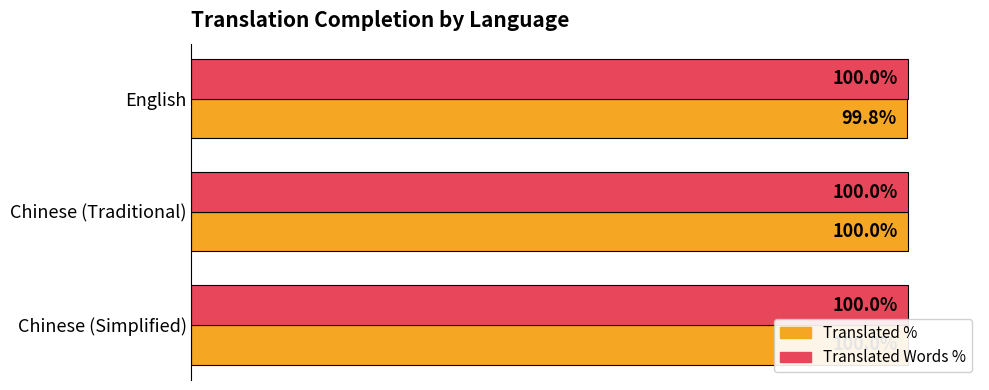

What value does the Translated % series have at Chinese (Simplified)?

100.0